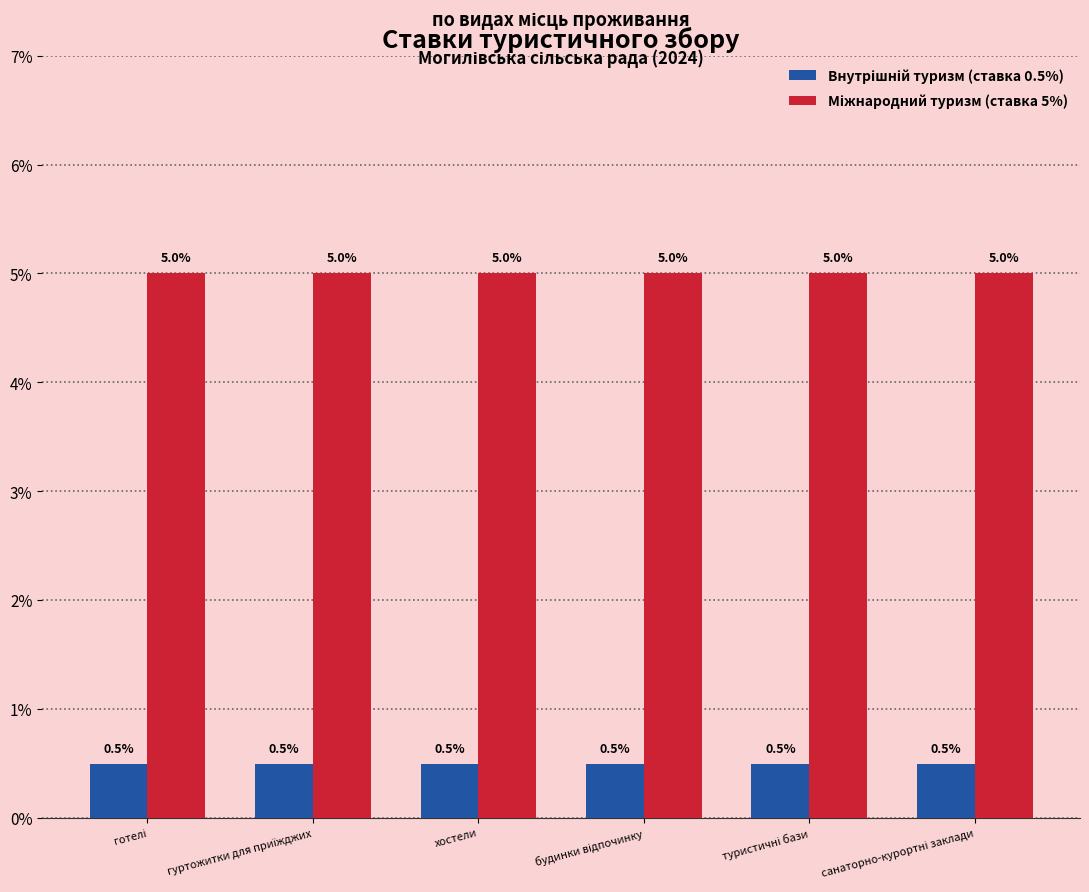

What is the spread (max minus min) of values at хостели?

4.5